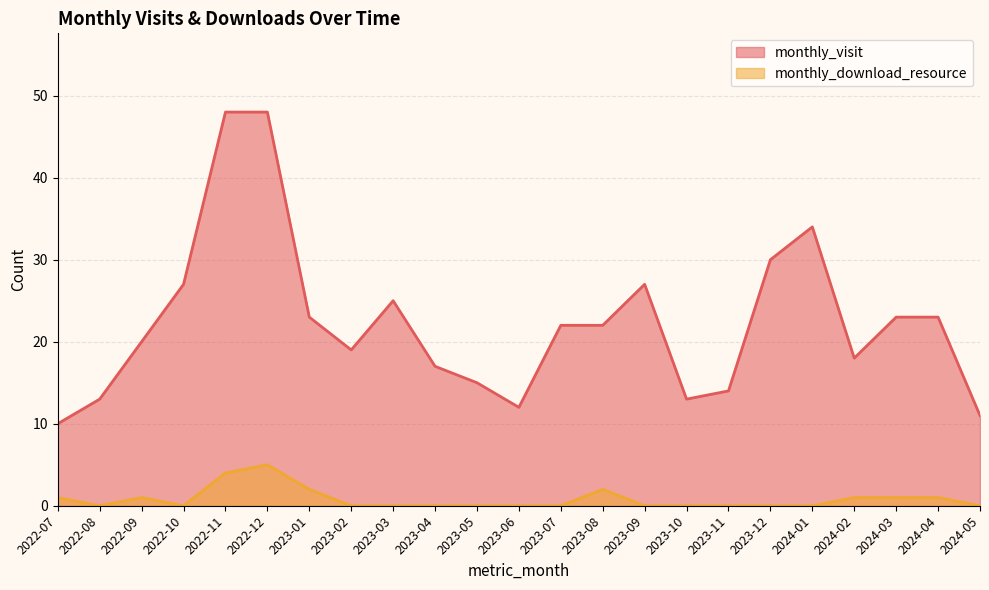

How many monthly_download_resource values are between 0 and 1?

19